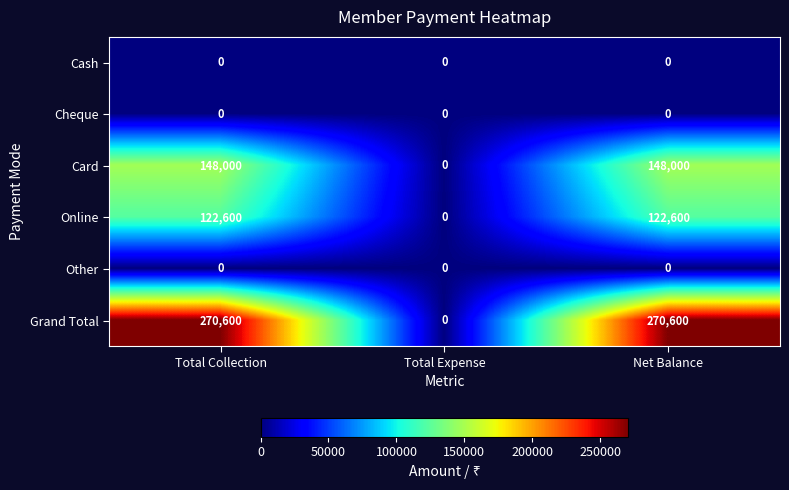

Which series has the largest range (max minus min)?

Grand Total